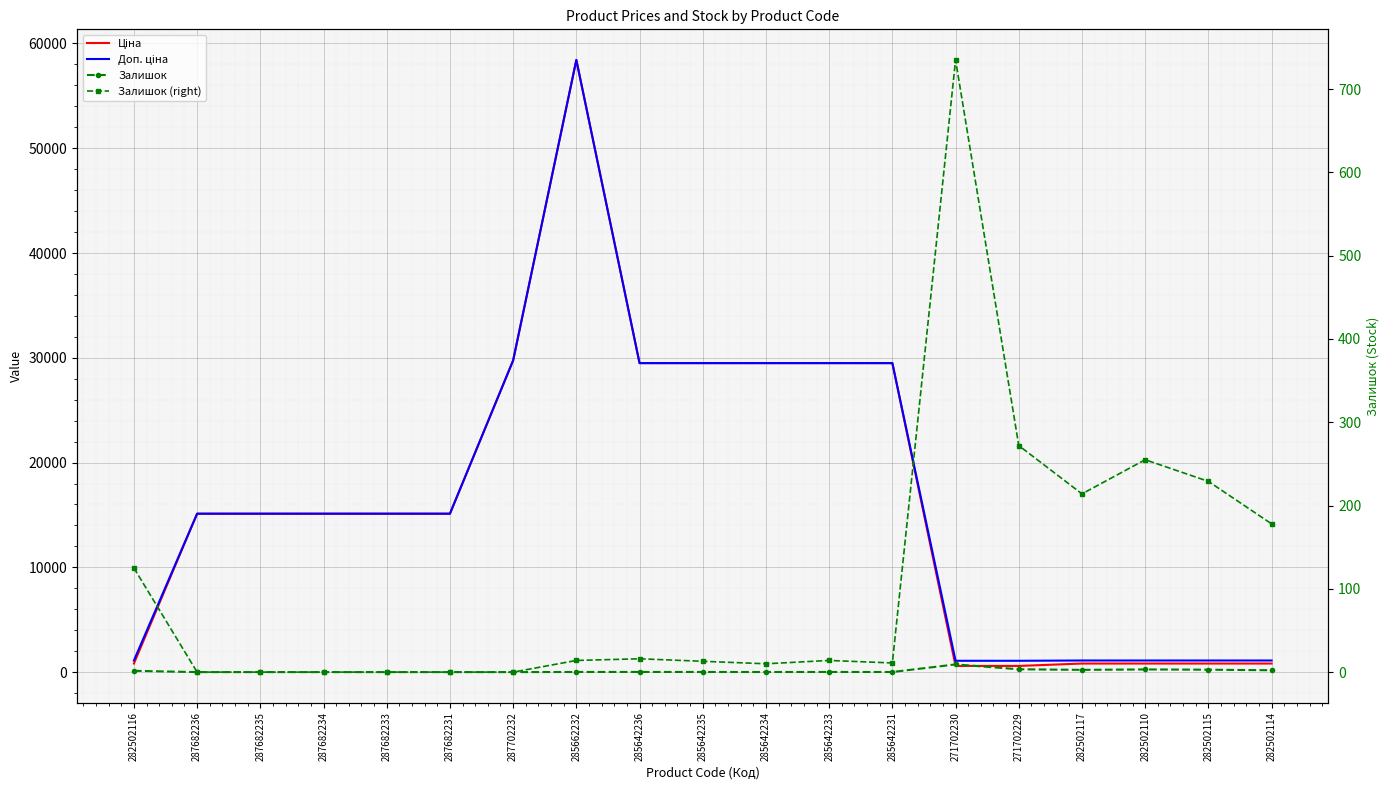

Count the number of categories in the chart.

19